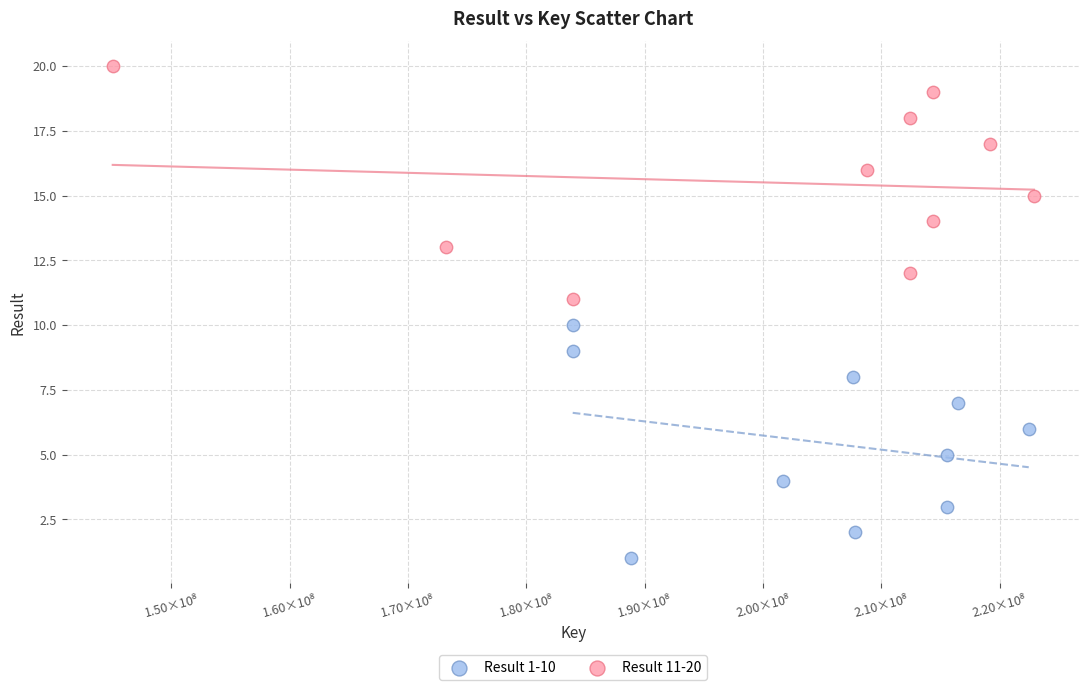

Which series contains the lowest Y value?

Result 1-10